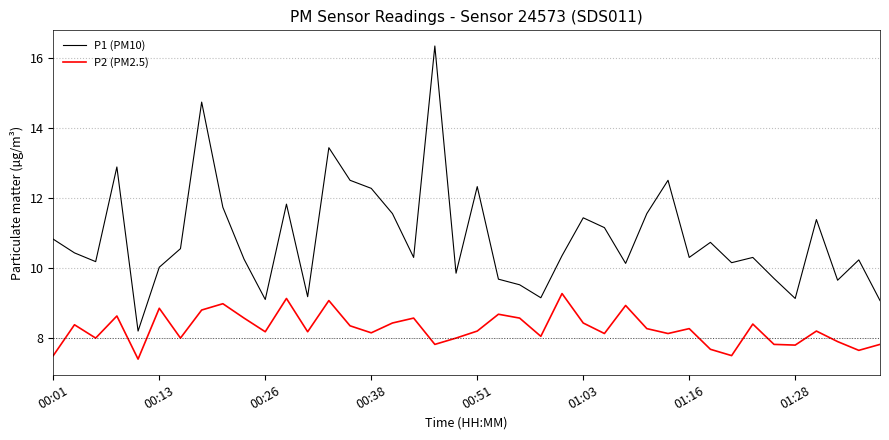

Which series has the largest total across all categories?

P1 (PM10)